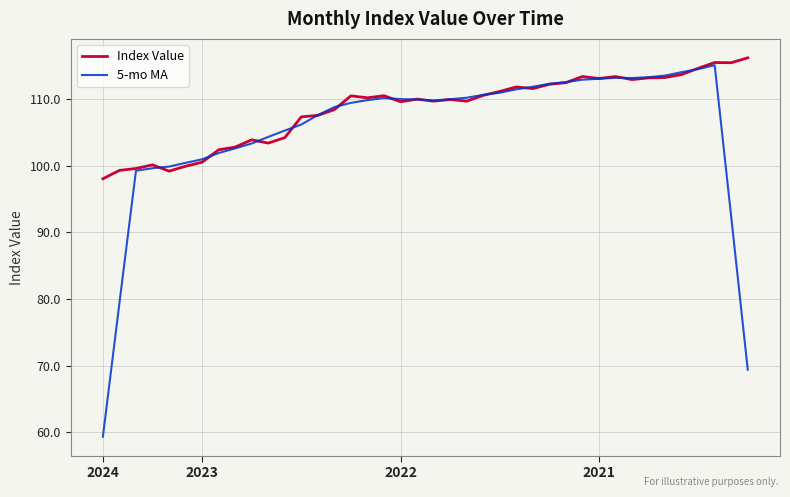

Which series has the widest spread of values?

5-mo MA